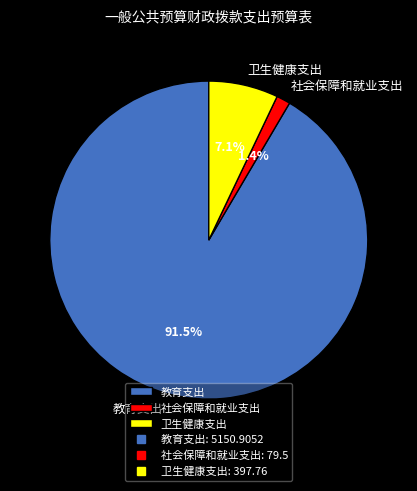

Which has a higher value, 社会保障和就业支出 or 教育支出?

教育支出